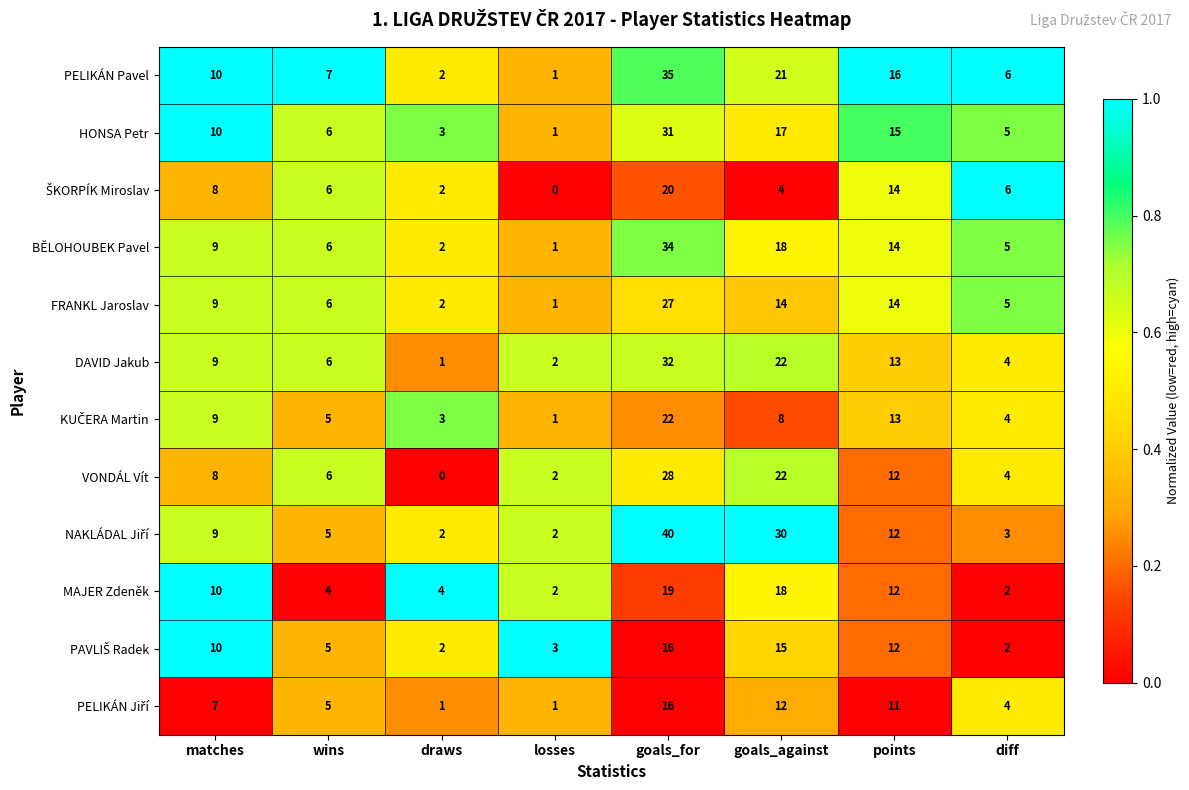

What is the total value across all series at points?

158